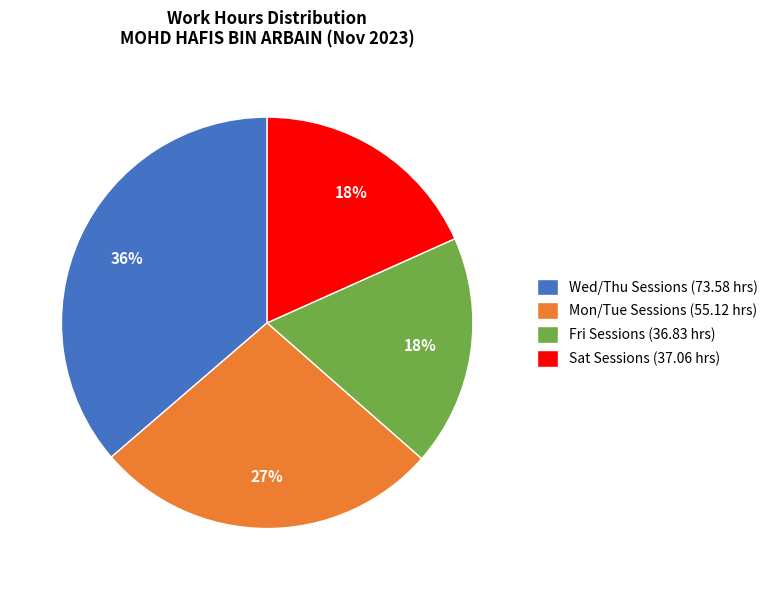

Count the number of slices in the pie.

4